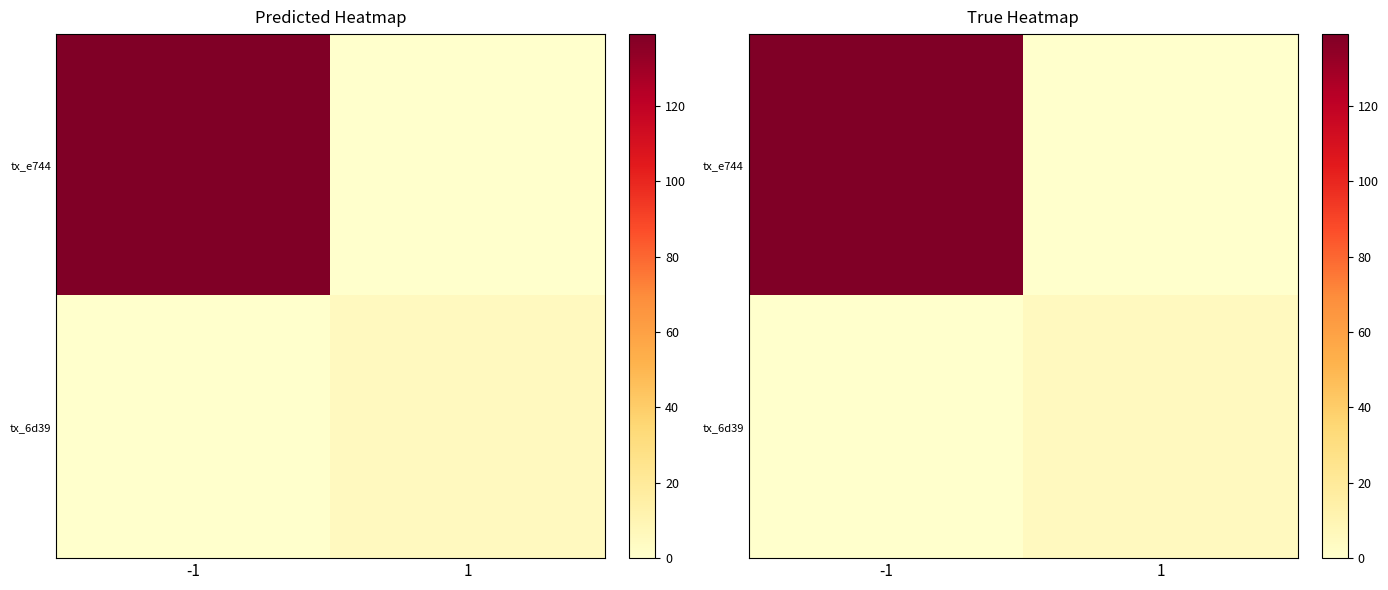

True or false: tx_6d39 has a value of -2 at -1.

False